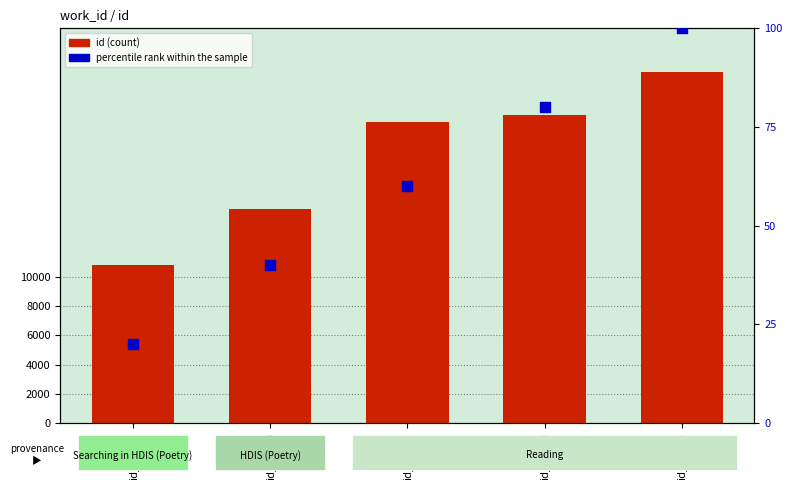

At which category is the sum across all series the highest?

id_23983